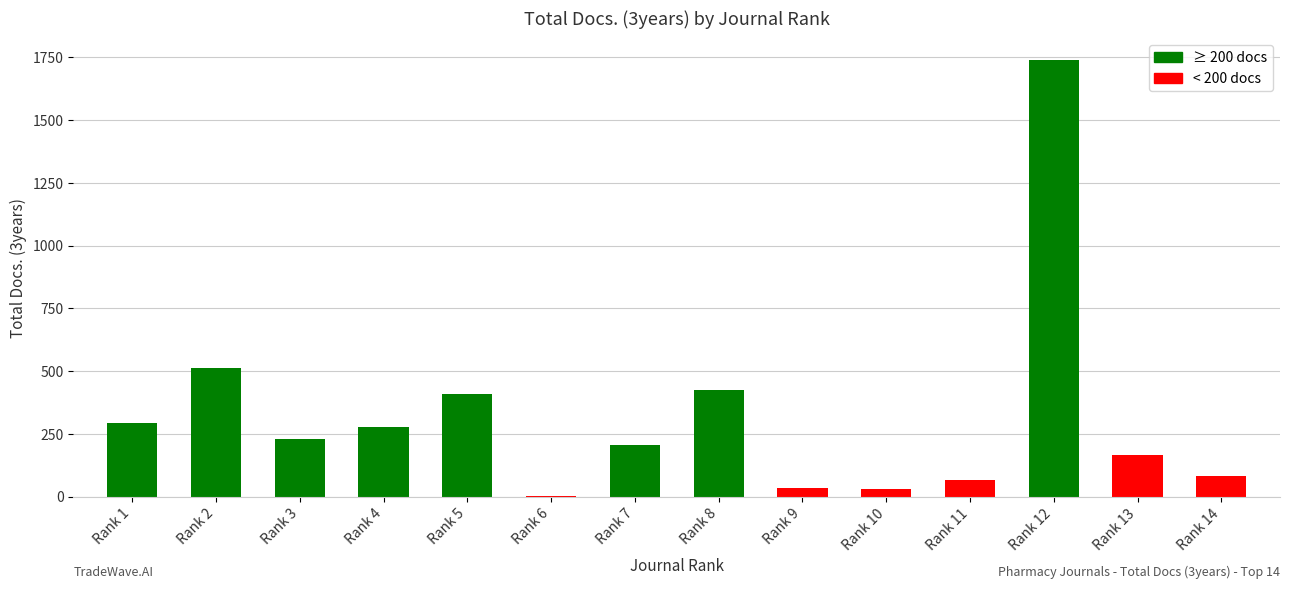

The value at Rank 11 is 66. True or false?

True